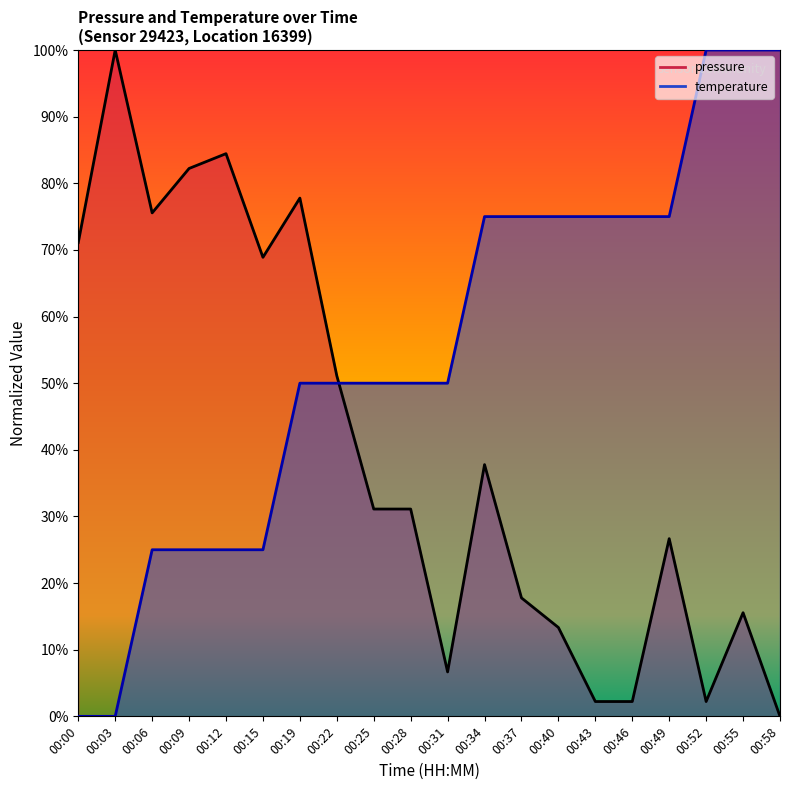

What is the total value across all series at 00:03?

100.0